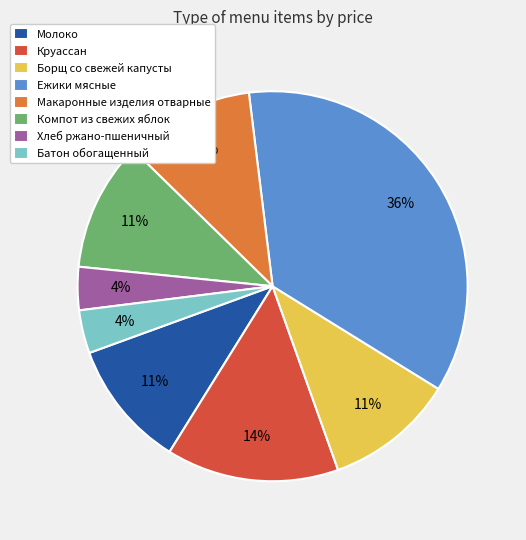

To the nearest percent, what is the combined percentage of Ежики мясные and Борщ со свежей капусты?

46%